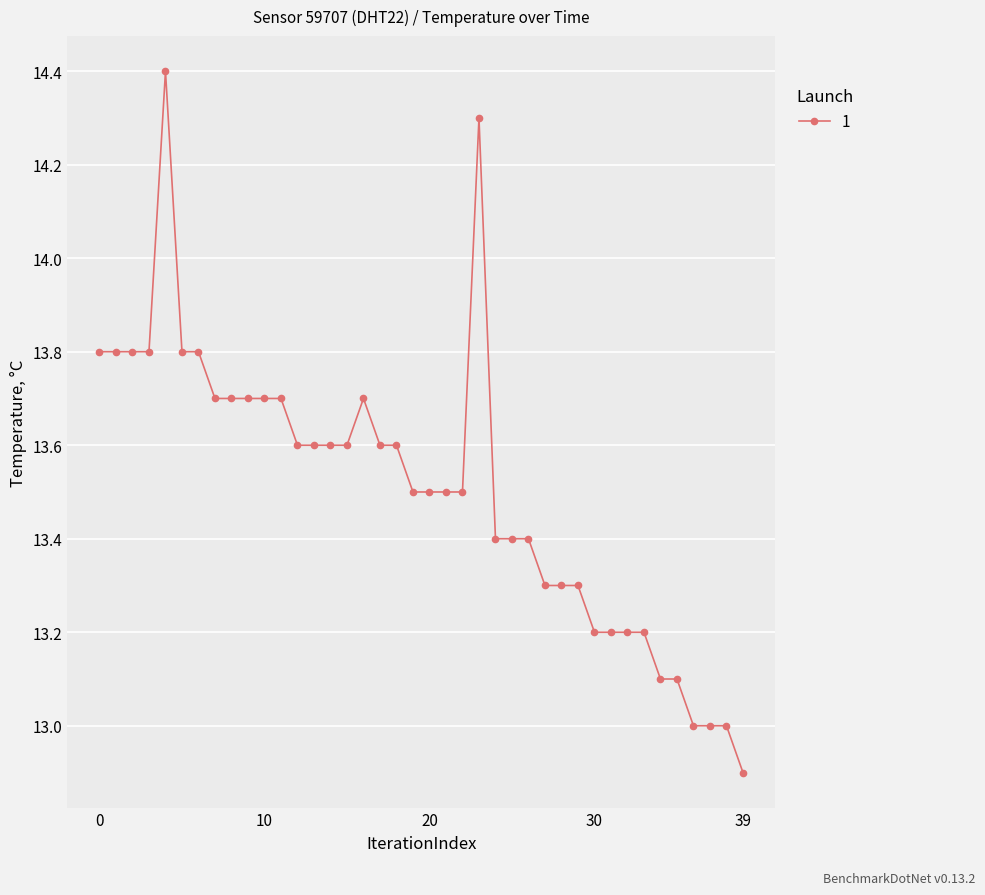

Is this an area chart (filled region under the line)?

No